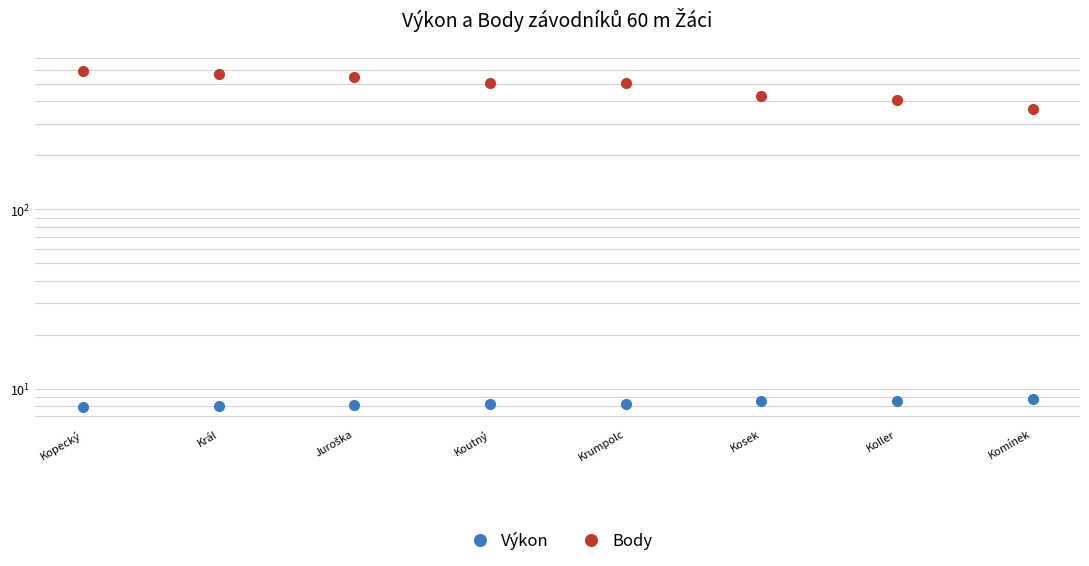

Which series has the largest range (max minus min)?

Body